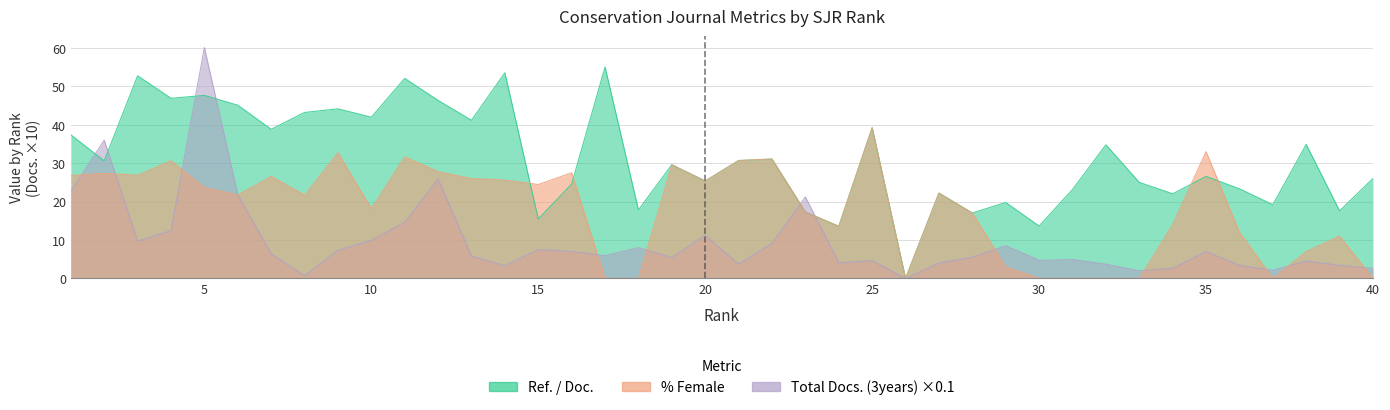

Is it true that Total Docs. (3years) equals 7.0 at 35?

True